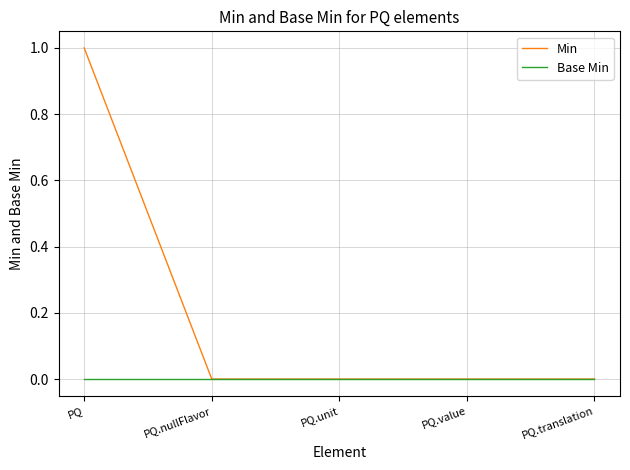

Rank the series by their maximum value, from highest to lowest.

Min, Base Min